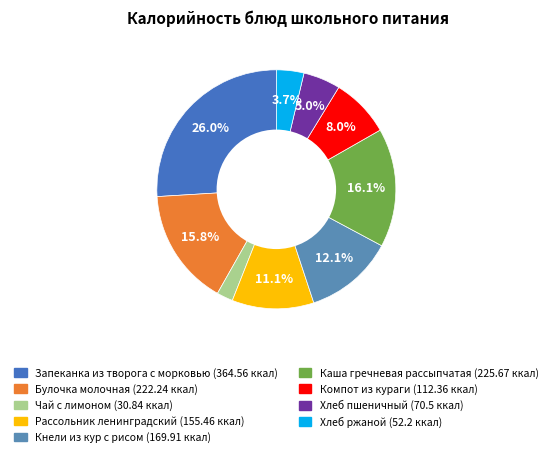

Which slice is the smallest?

Чай с лимоном